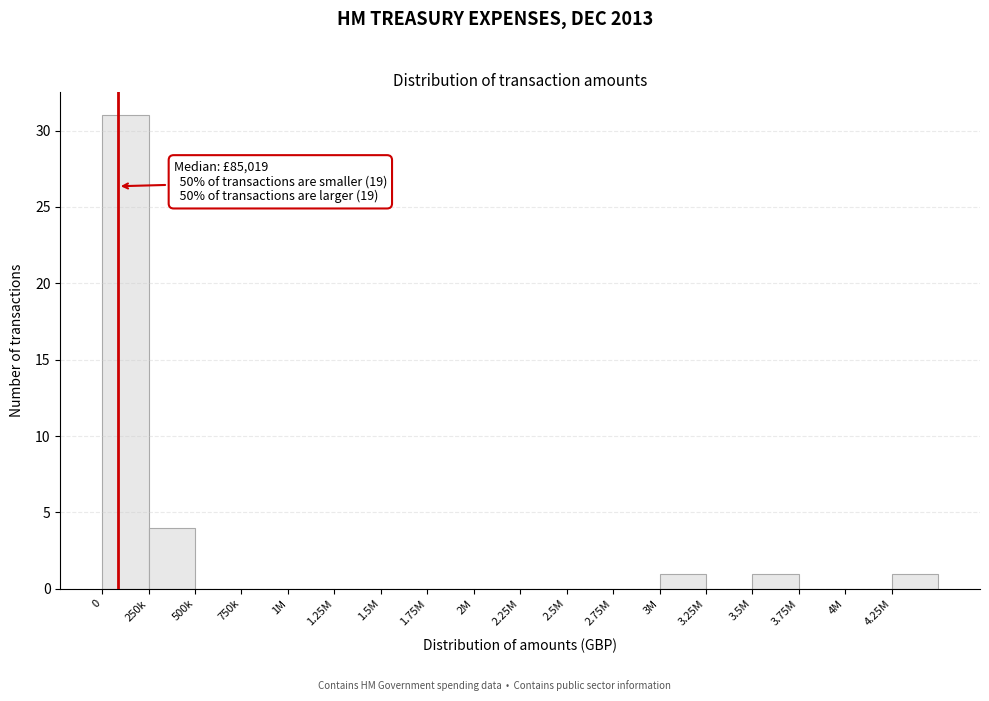

Reading left to right, extract all data points from this chart.

0=31	250k=4	500k=0	750k=0	1M=0	1.25M=0	1.5M=0	1.75M=0	2M=0	2.25M=0	2.5M=0	2.75M=0	3M=1	3.25M=0	3.5M=1	3.75M=0	4M=0	4.25M=1